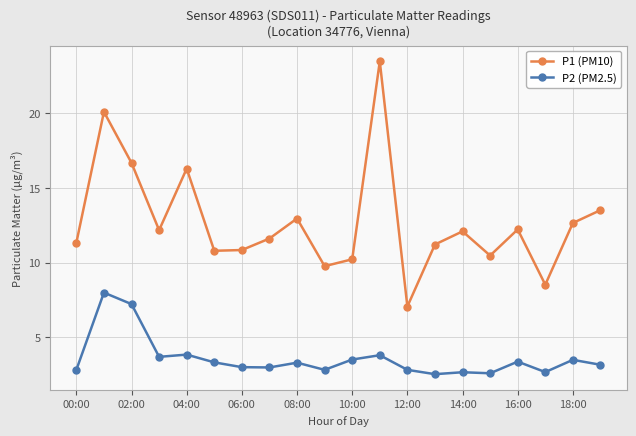

What is the average value of the P2 (PM2.5) series?

3.6